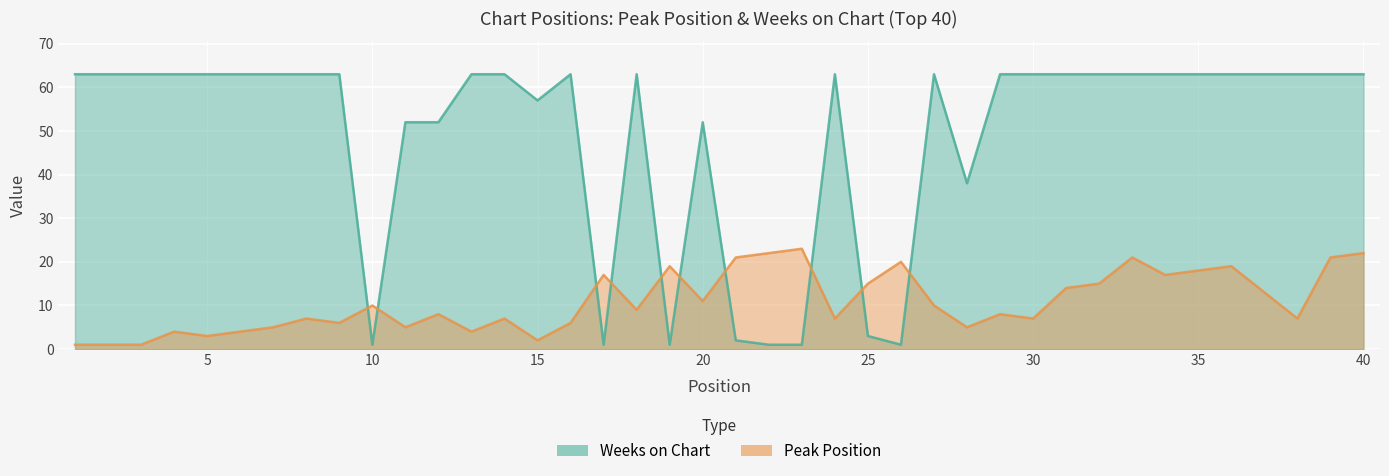

Rank the series by their average value, from highest to lowest.

Weeks on Chart, Peak Position